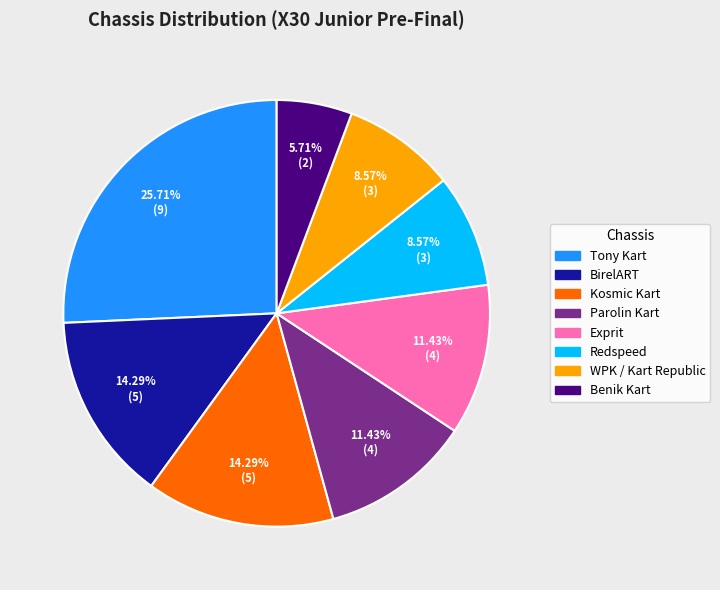

What is the ratio of the value at Kosmic Kart to the value at Tony Kart?

0.6